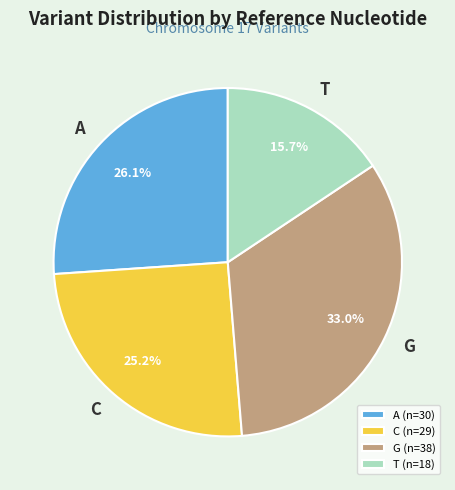

Is A the majority of the pie?

No